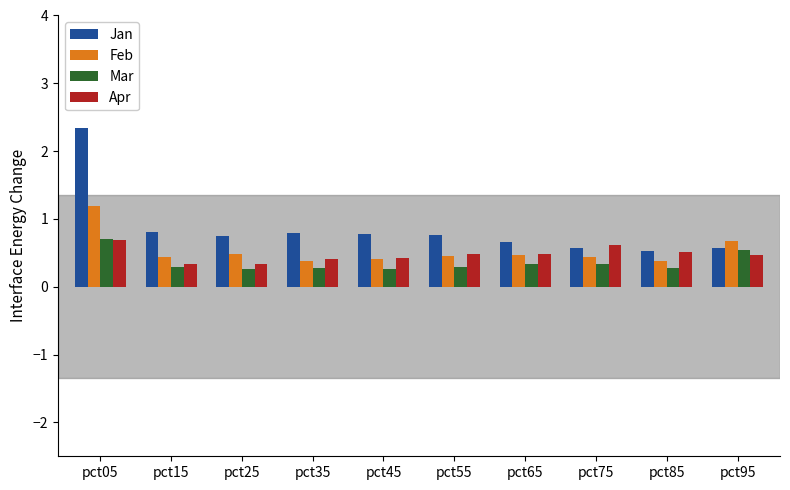

What is the approximate value of Feb at pct75?

0.4